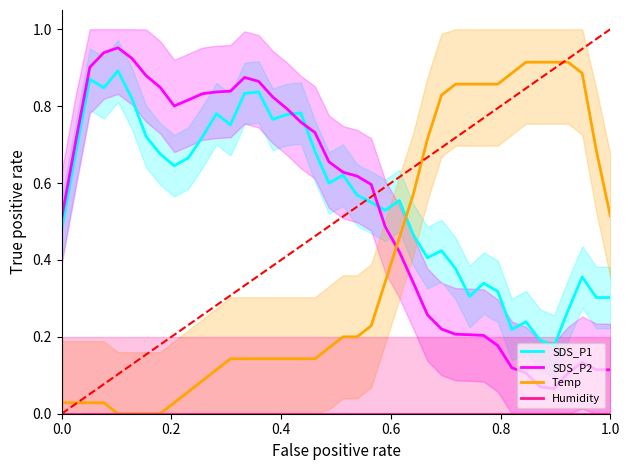

True or false: Humidity and SDS_P2 intersect in this chart.

False